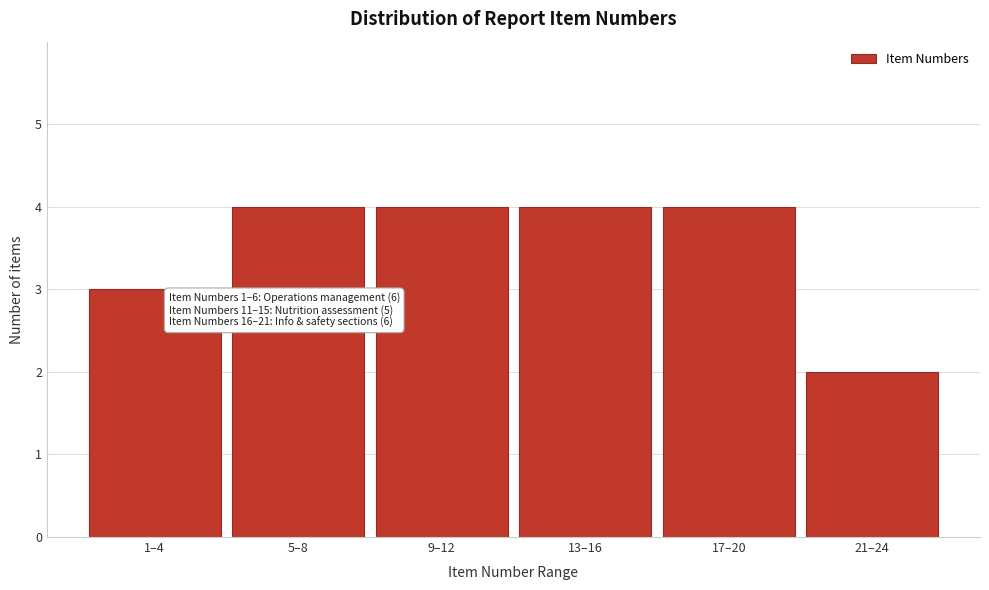

Reading right to left, list all the values displayed in this chart.

2	4	4	4	4	3